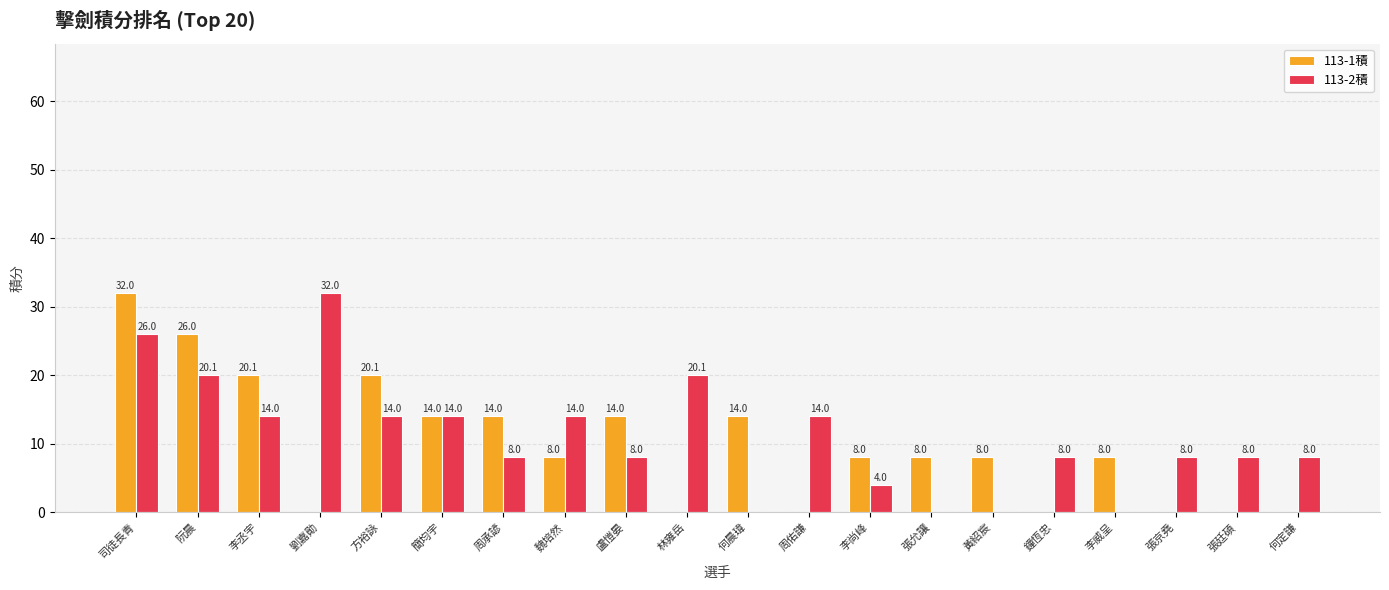

What are all the series names shown in the legend?

113-1積, 113-2積